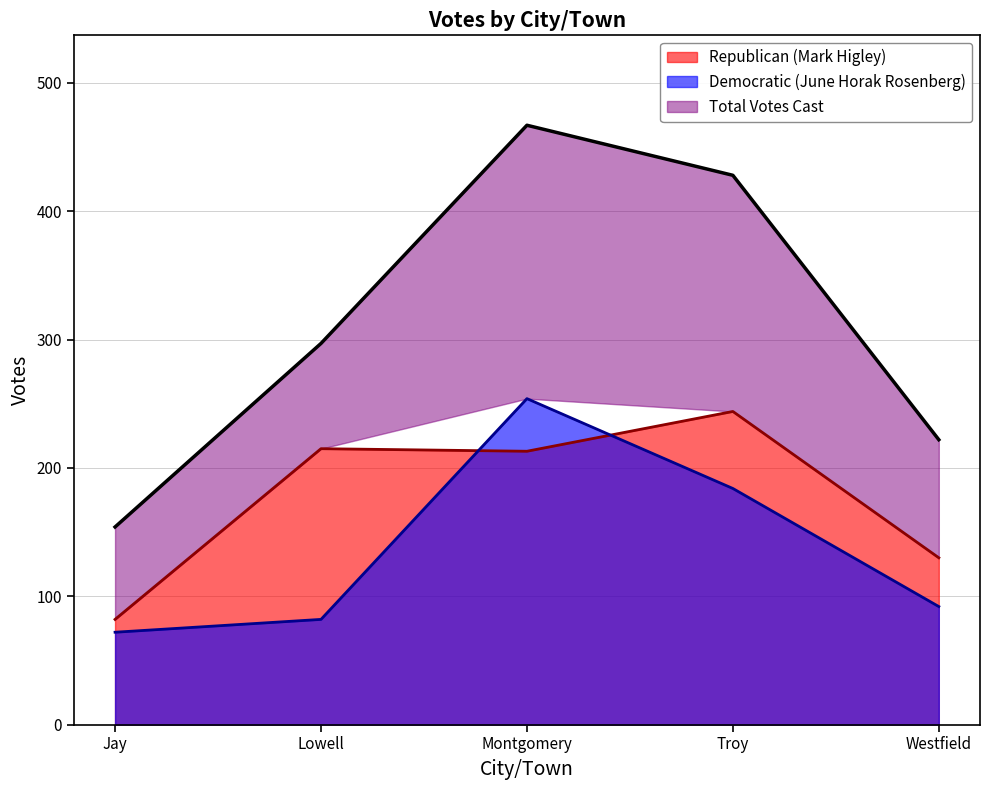

The Total Votes Cast series shows 739 at Troy. True or false?

False